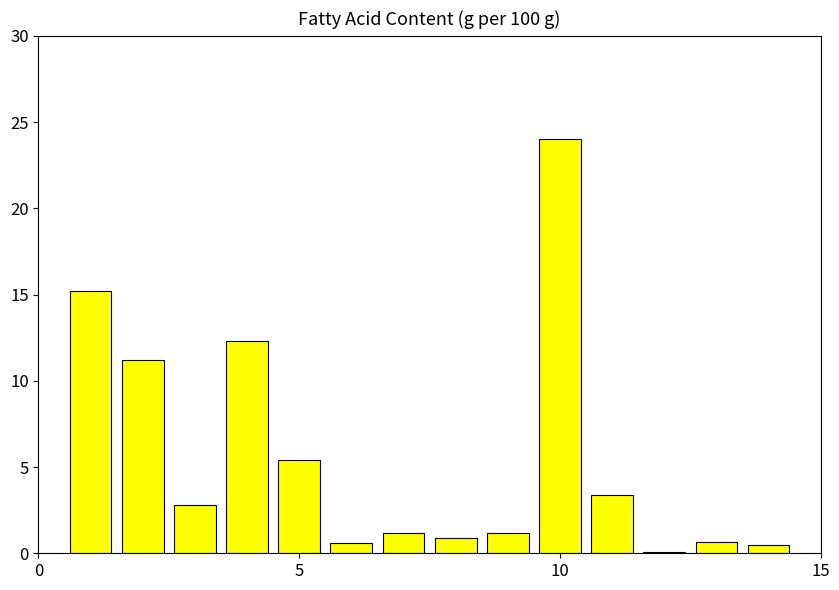

What is the sum of all values?

79.5